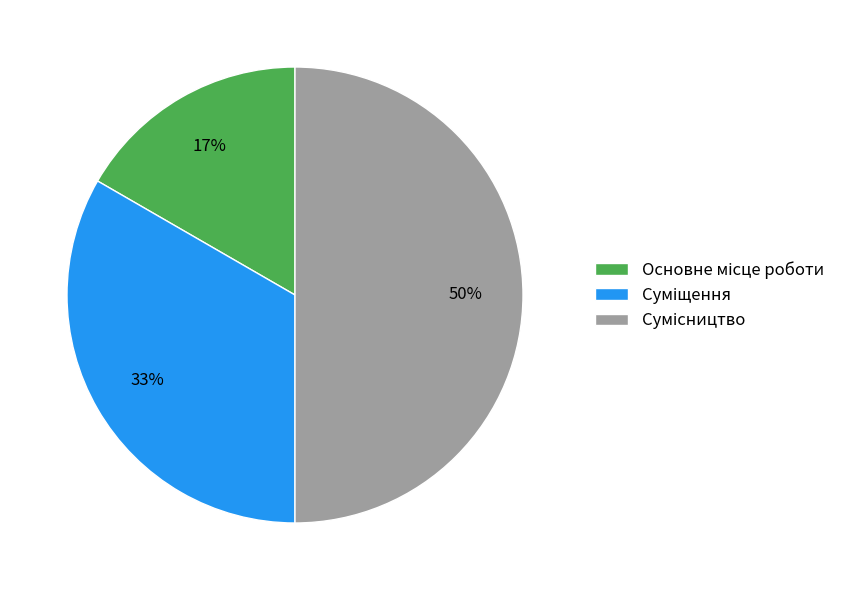

To the nearest percent, what is the average slice percentage?

33%